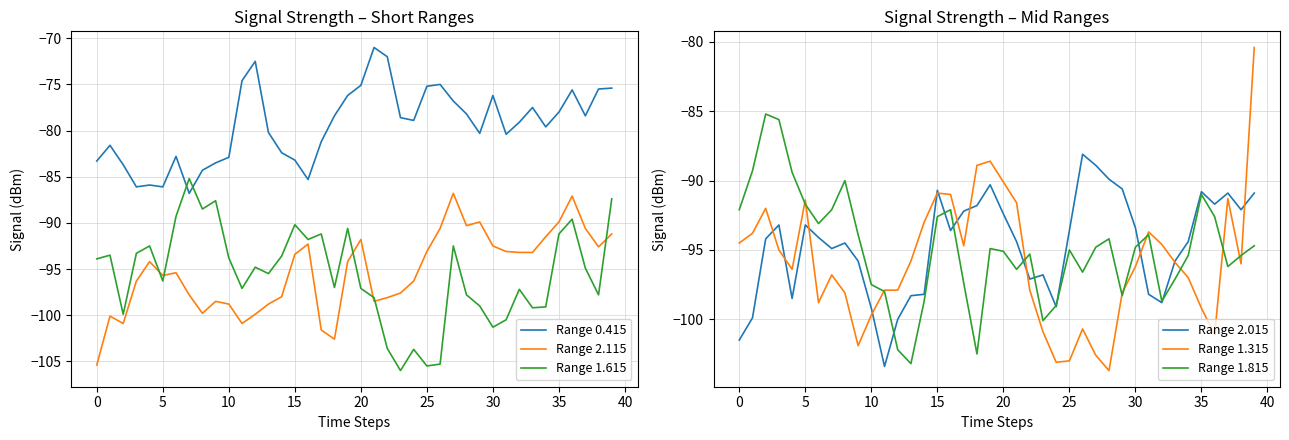

What is the difference between the second highest and minimum values in the Range 1.615 series?

18.6